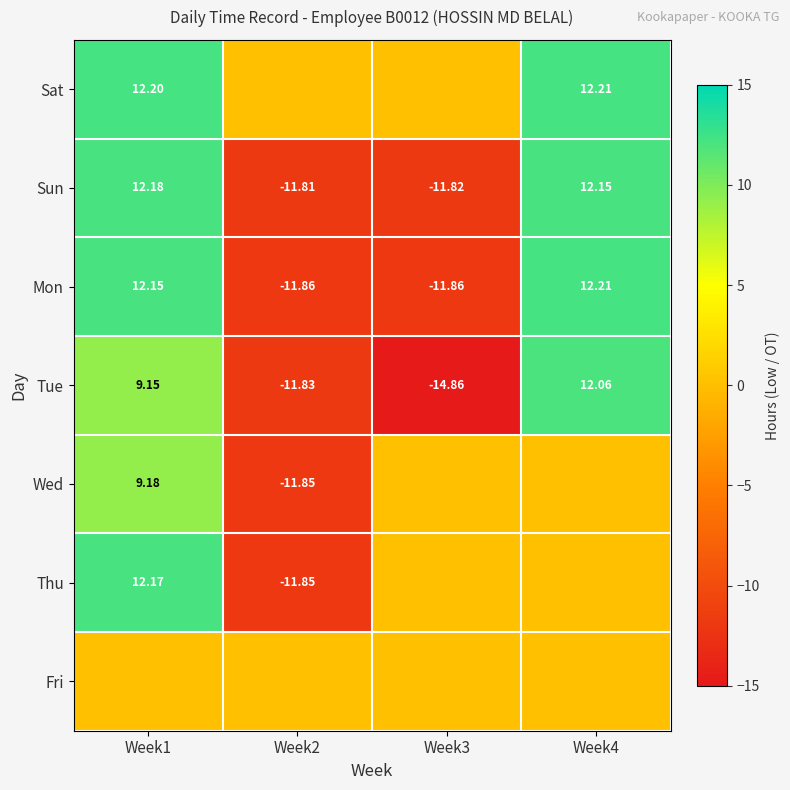

The value of Sat at Week3 is -6.6. True or false?

False